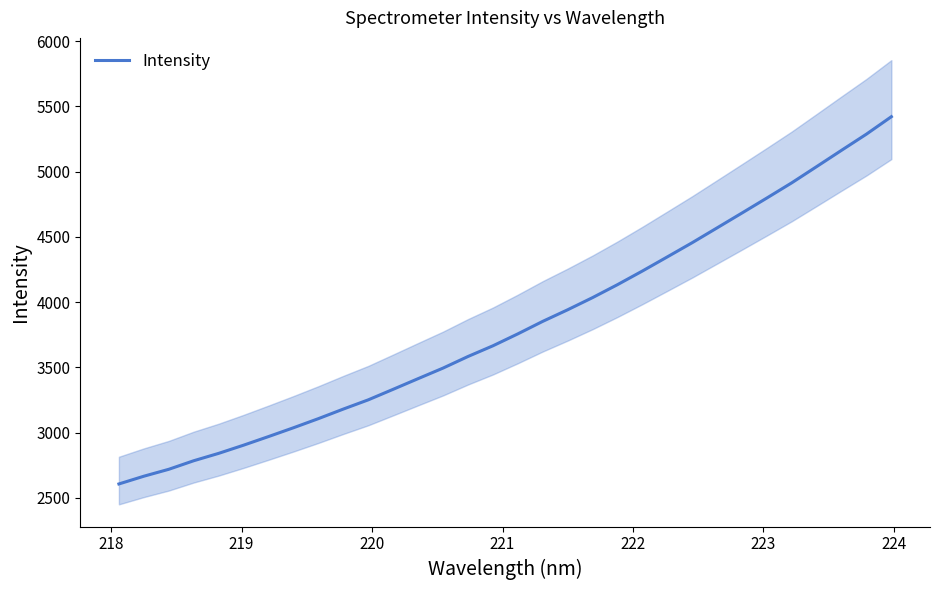

Does the chart display data point markers on the line(s)?

No